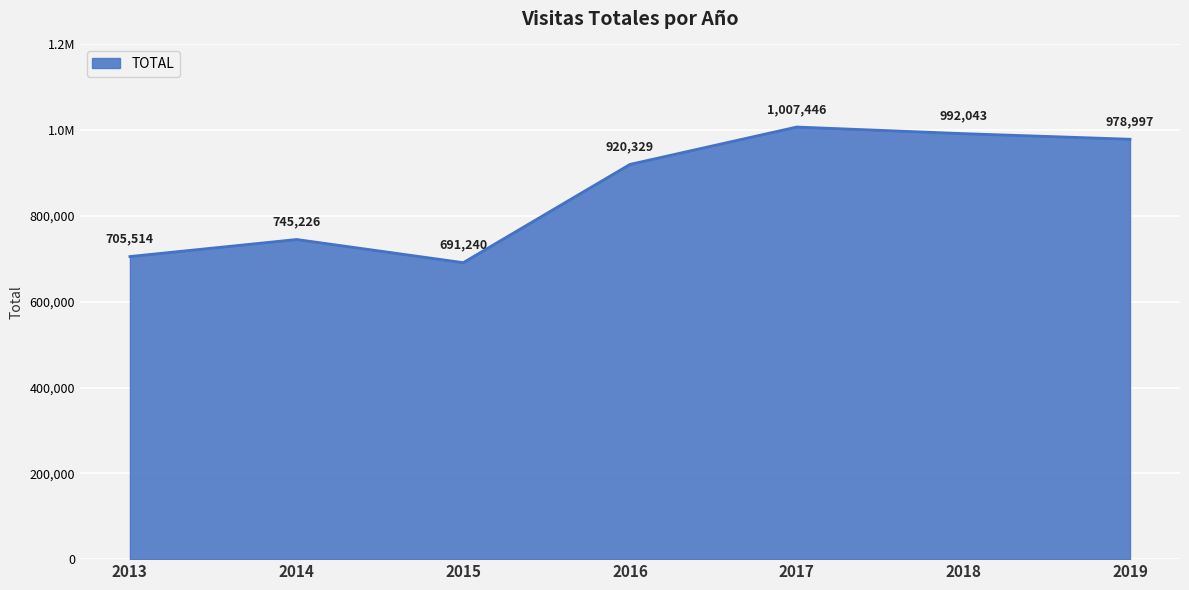

Does the chart display data point markers on the line(s)?

No